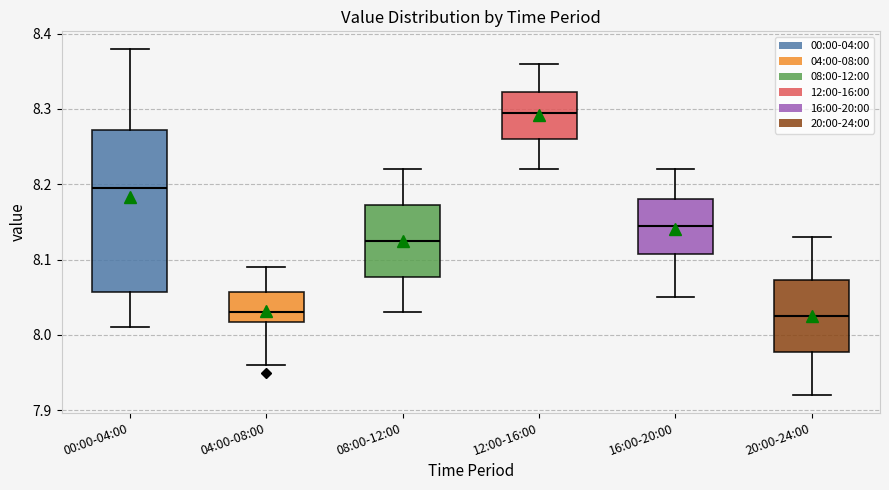

Comparing the boxes themselves (not the whiskers), which one is the tallest?

00:00-04:00